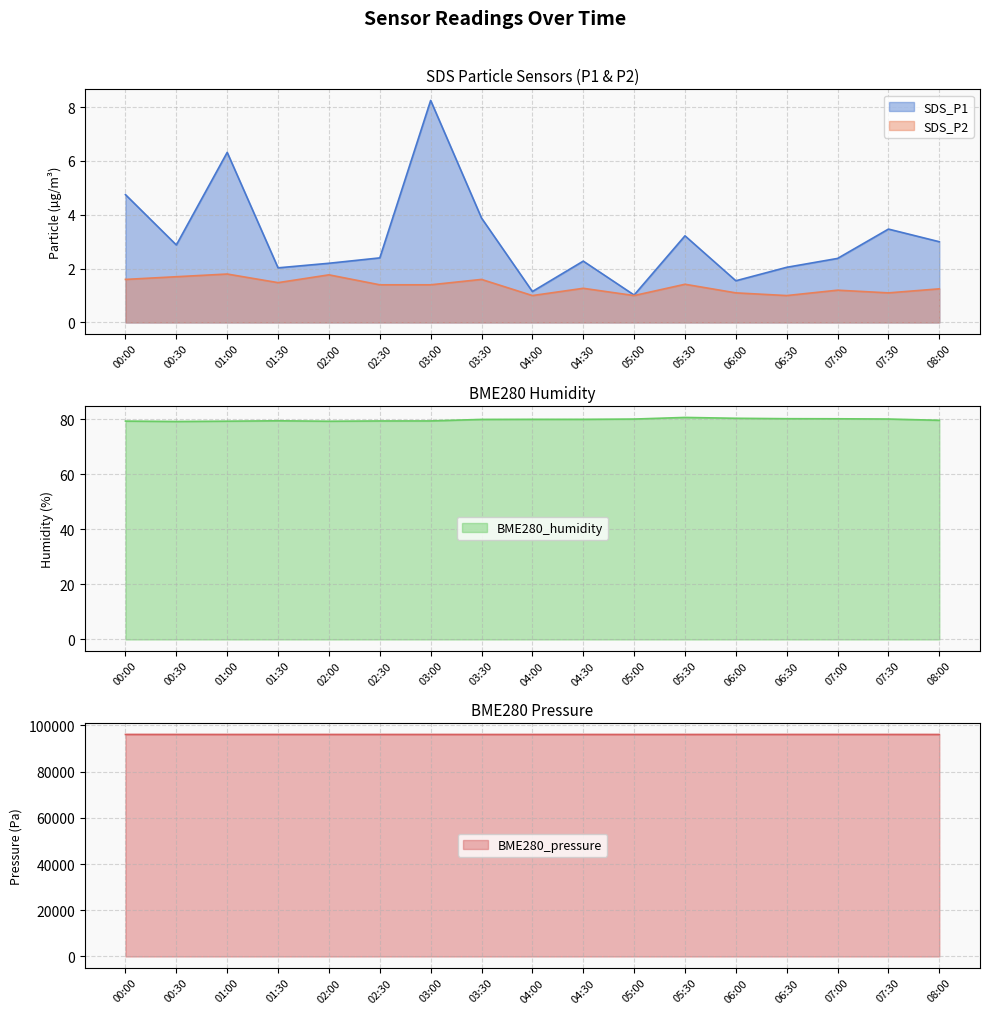

What is the difference between the SDS_P2 values at 05:00 and 07:00?

0.2